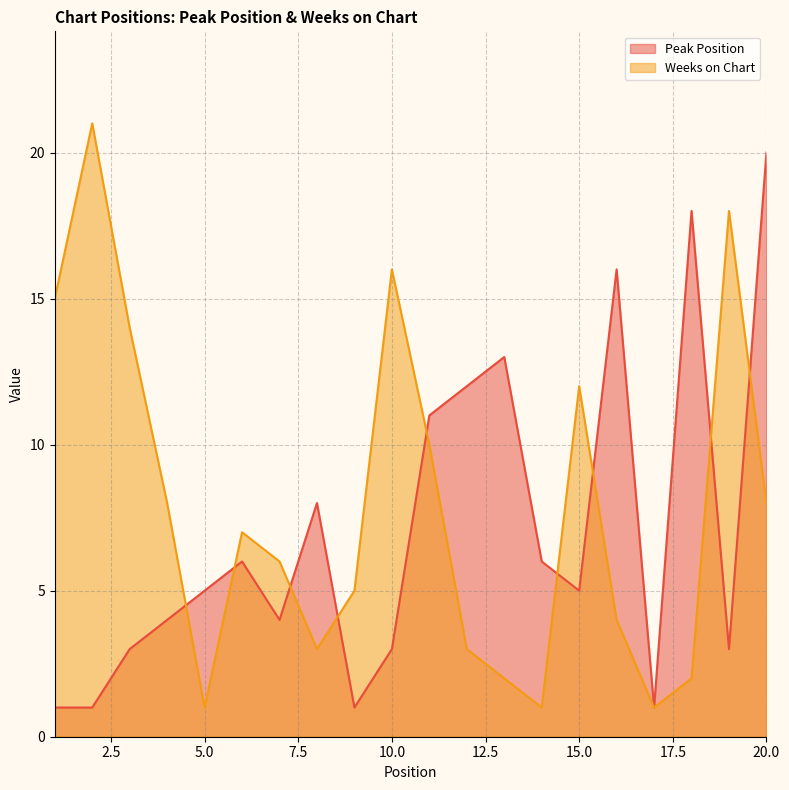

Where do Weeks on Chart and Peak Position first cross each other?

4 and 5